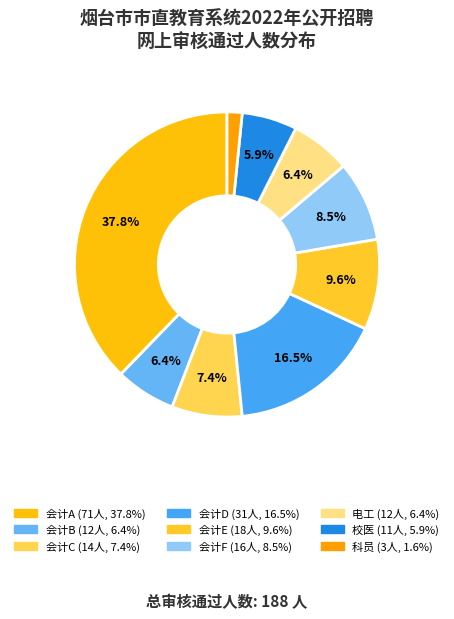

To the nearest percent, what is the difference between the largest and smallest slice percentages?

36%